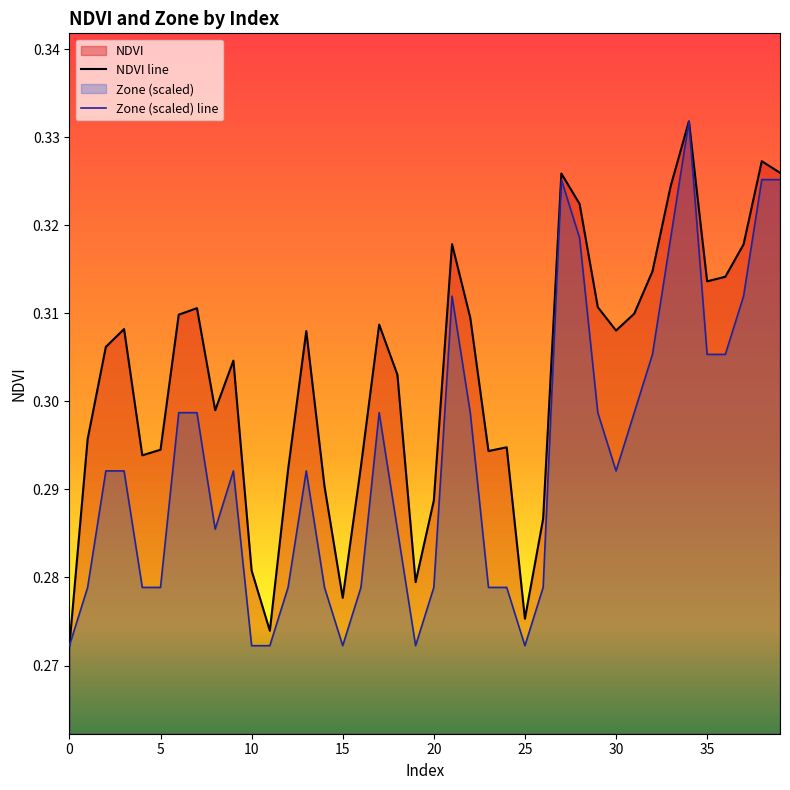

List the labels in order of Zone value, largest first.

34, 27, 38, 39, 28, 33, 21, 37, 32, 35, 36, 6, 7, 17, 22, 29, 31, 2, 3, 9, 13, 30, 8, 18, 1, 4, 5, 12, 14, 16, 20, 23, 24, 26, 0, 10, 11, 15, 19, 25